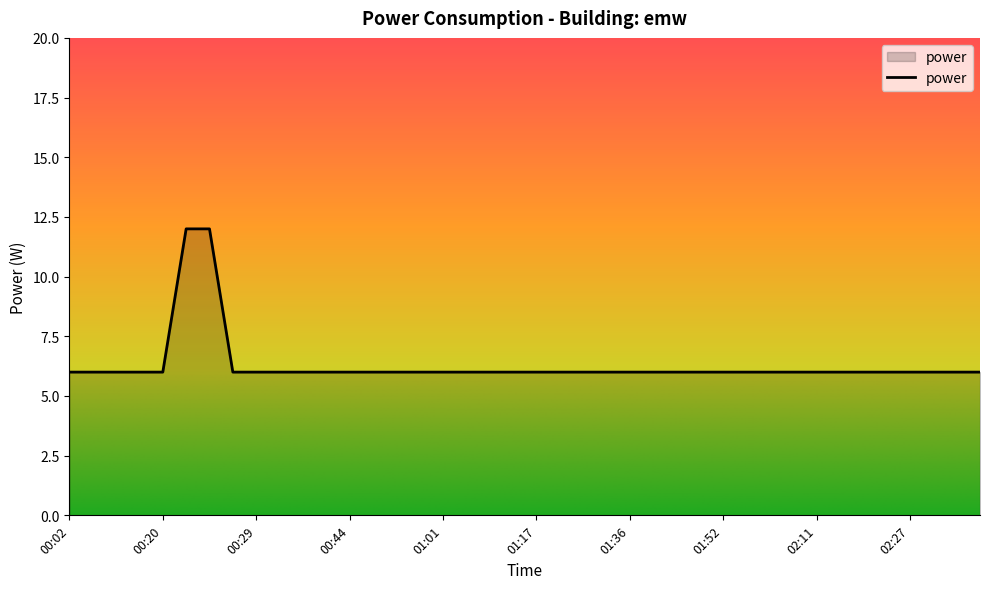

What is the greatest value displayed?

12